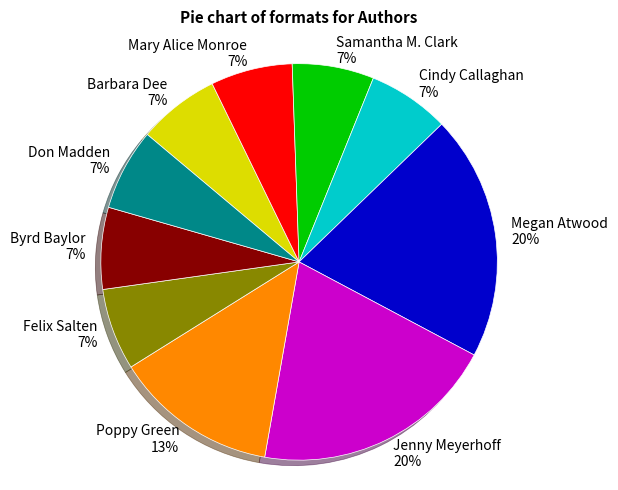

Does Megan Atwood represent more than half of the total?

No